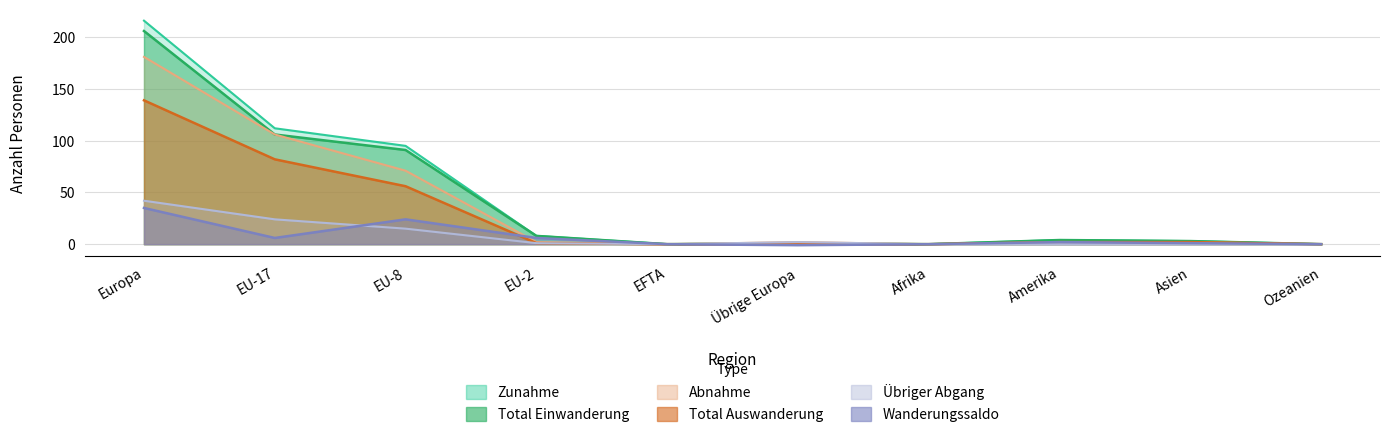

What is the label of the 5th point from the left?

EFTA